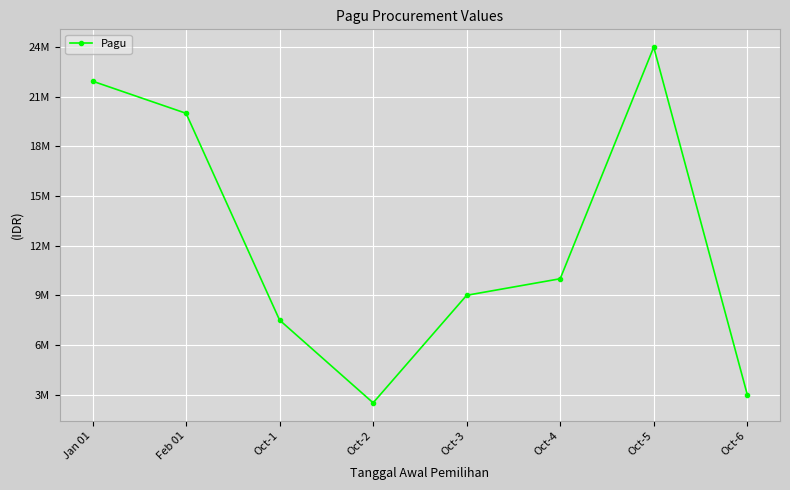

Does the chart have visible grid lines?

Yes